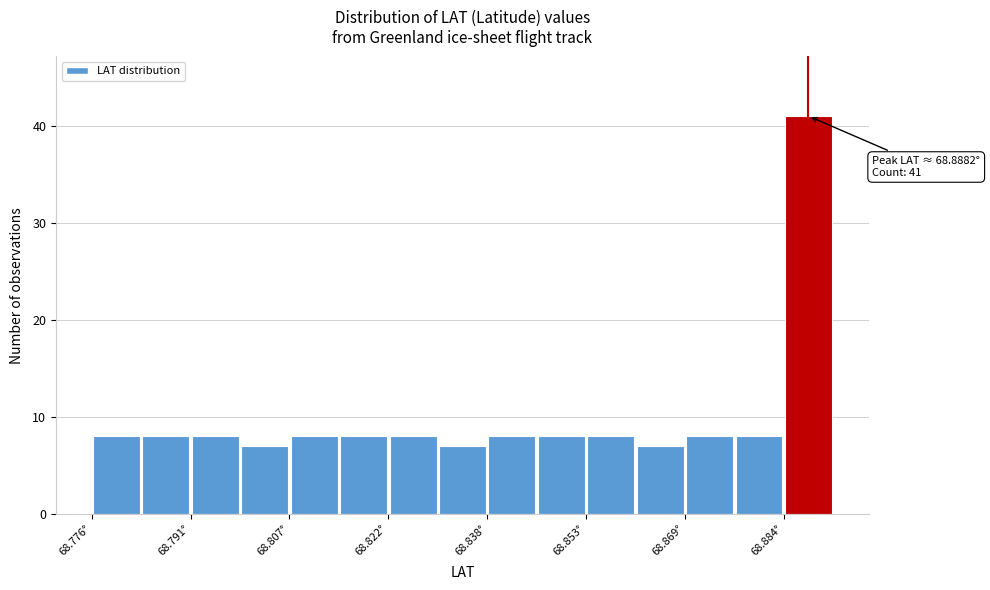

Read against the x-axis, roughly where is the centre of the tallest bar?

68.888